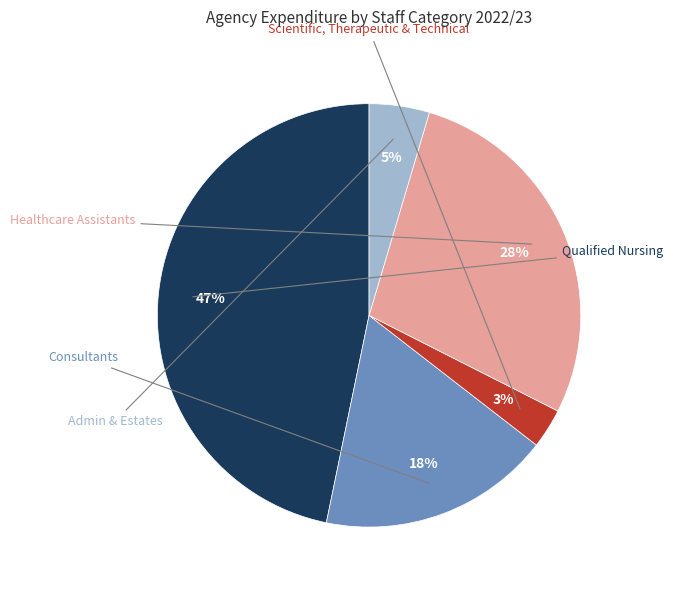

To the nearest percent, what is the average slice percentage?

20%